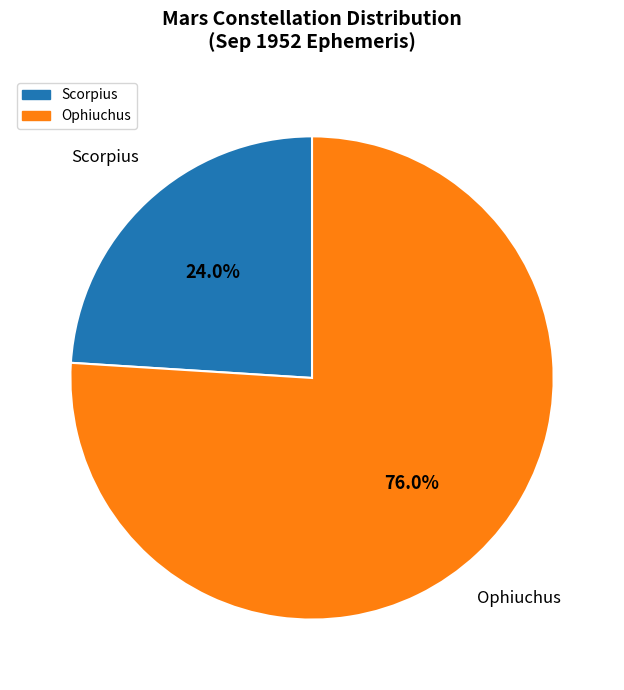

Is there a majority slice in this chart?

Yes